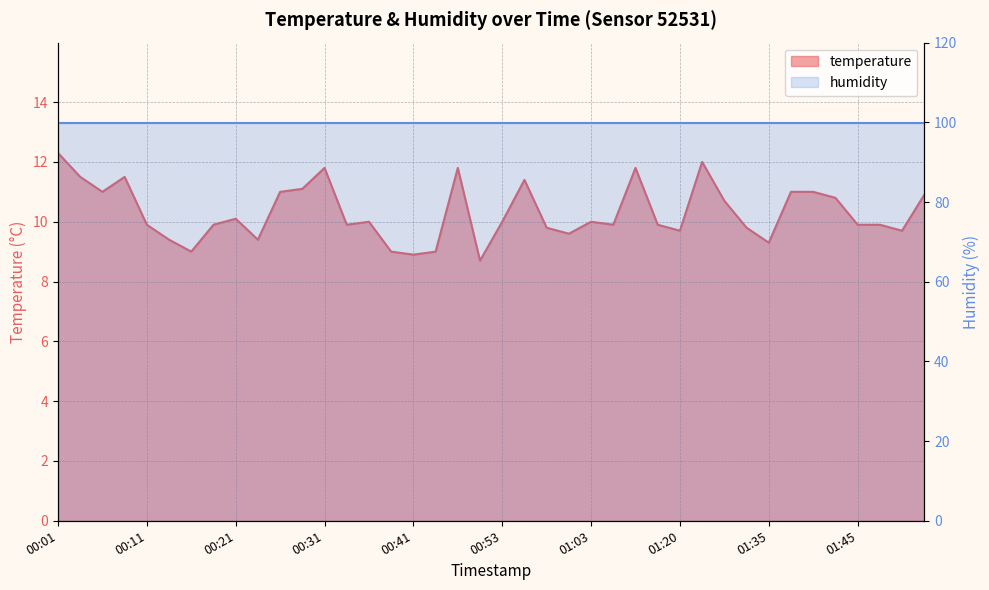

What is the approximate value at 01:35?

9.3